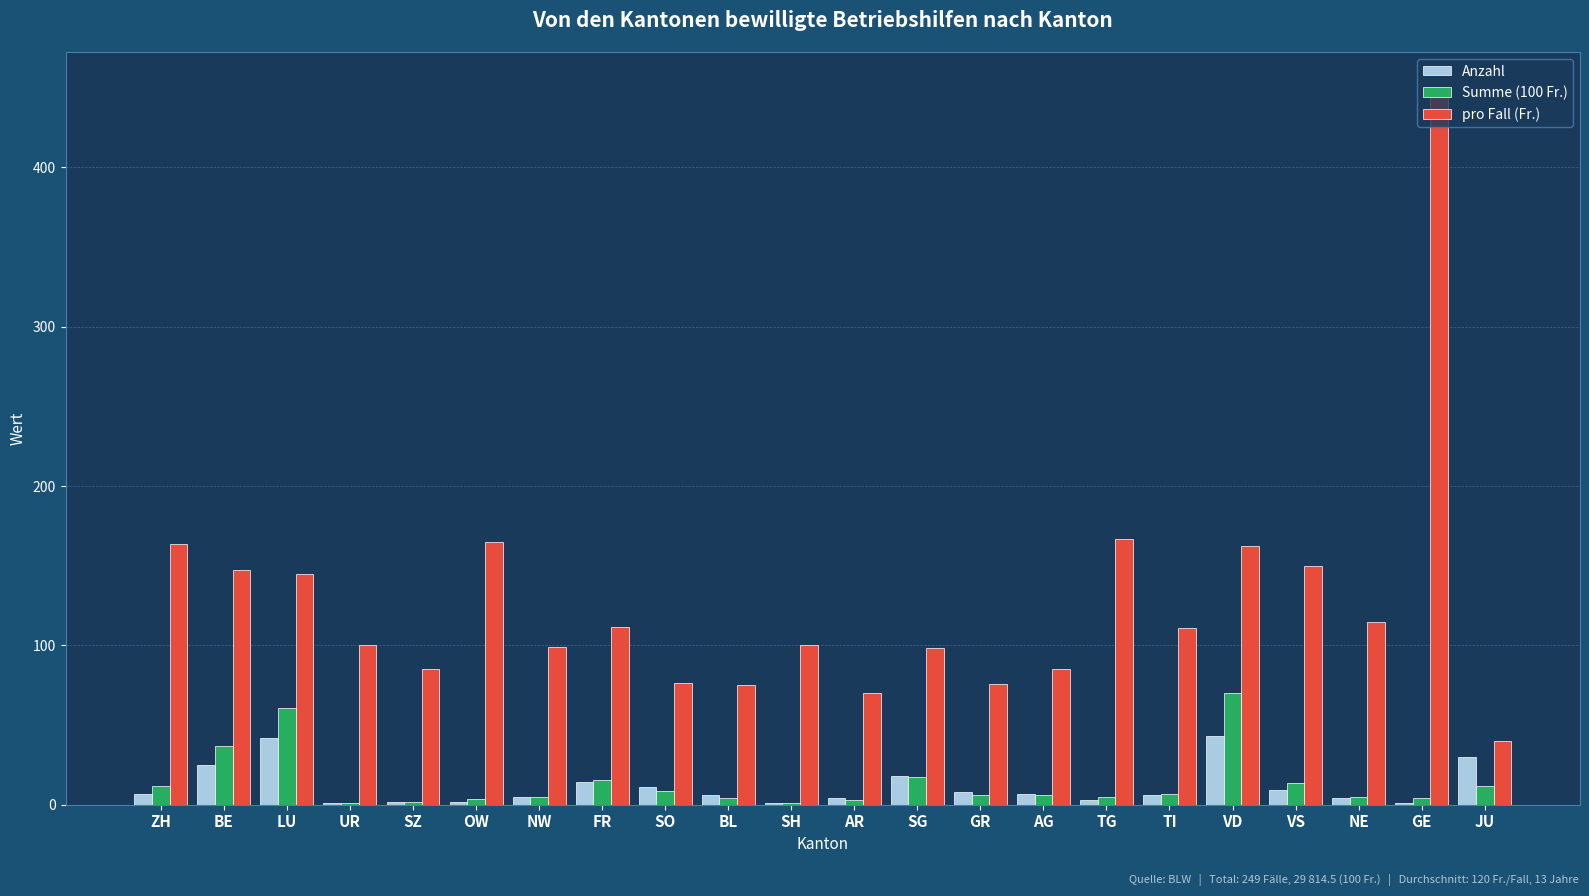

Which category has the highest value across all series?

GE